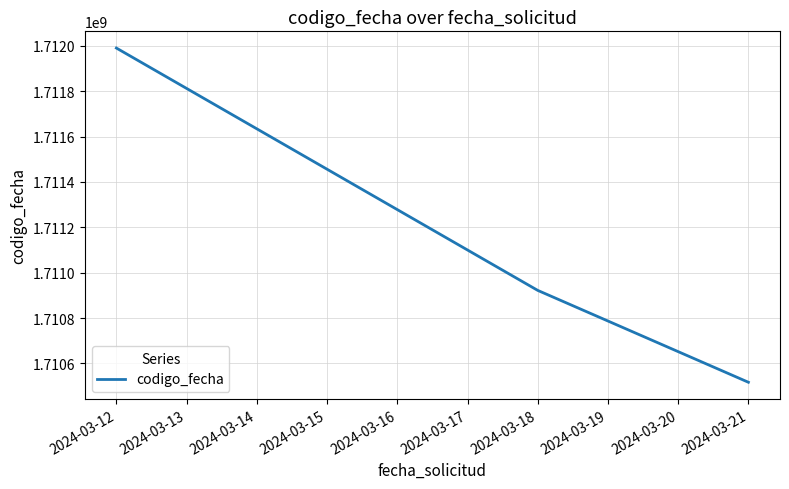

Is it true that the value at 2024-03-12 is 2721318141?

False